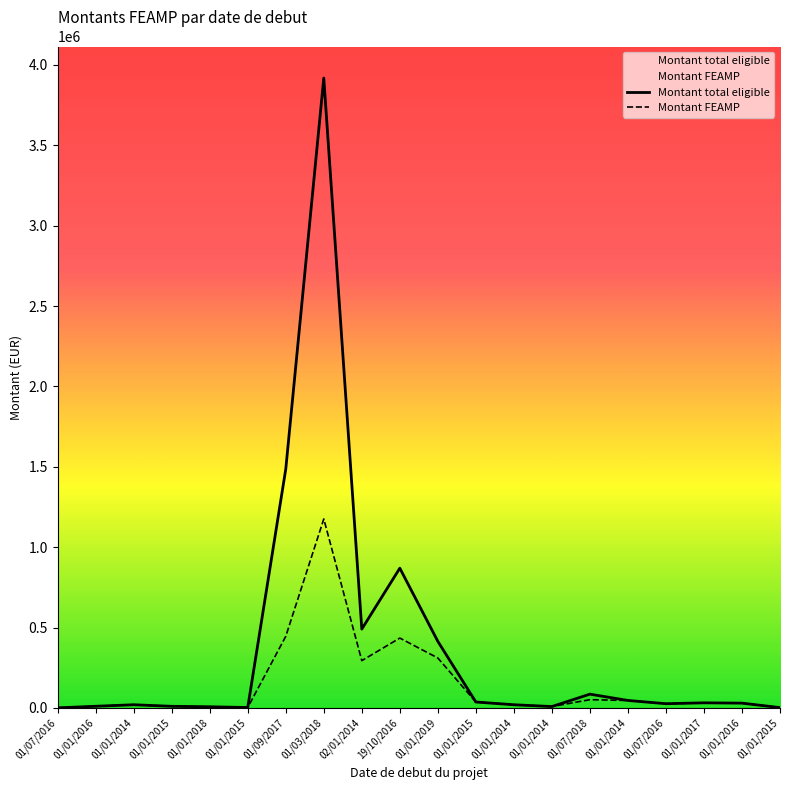

Reading right to left, transcribe all the data shown in this chart.

Montant total eligible: 01/01/2015=2153.8	01/01/2016=30046.3	01/01/2017=31985.4	01/07/2016=26520.2	01/01/2014=46652.6	01/07/2018=85943.6	01/01/2014=8804.5	01/01/2014=20048.5	01/01/2015=37072.3	01/01/2019=414386.7	19/10/2016=869529.2	02/01/2014=490622.3	01/03/2018=3918513.1	01/09/2017=1485456.0	01/01/2015=2783.7	01/01/2018=7397.4	01/01/2015=10266.9	01/01/2014=20023.2	01/01/2016=10580.0	01/07/2016=675.8
Montant FEAMP: 01/01/2015=2153.8	01/01/2016=30046.3	01/01/2017=31985.3	01/07/2016=26520.2	01/01/2014=46652.6	01/07/2018=51566.1	01/01/2014=8804.5	01/01/2014=20048.5	01/01/2015=37072.3	01/01/2019=310790.0	19/10/2016=434764.6	02/01/2014=294373.4	01/03/2018=1175553.9	01/09/2017=445636.8	01/01/2015=2783.7	01/01/2018=7294.5	01/01/2015=10266.9	01/01/2014=20023.2	01/01/2016=10580.0	01/07/2016=675.8